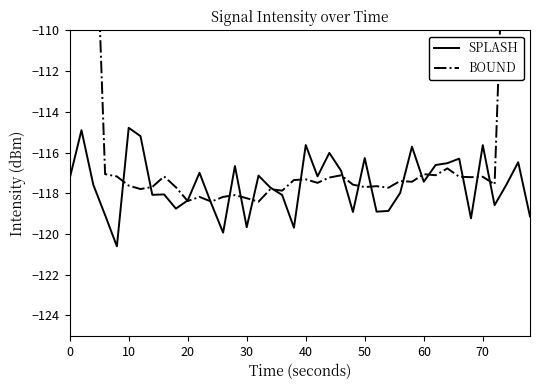

Rank the series by their maximum value, from highest to lowest.

BOUND, SPLASH